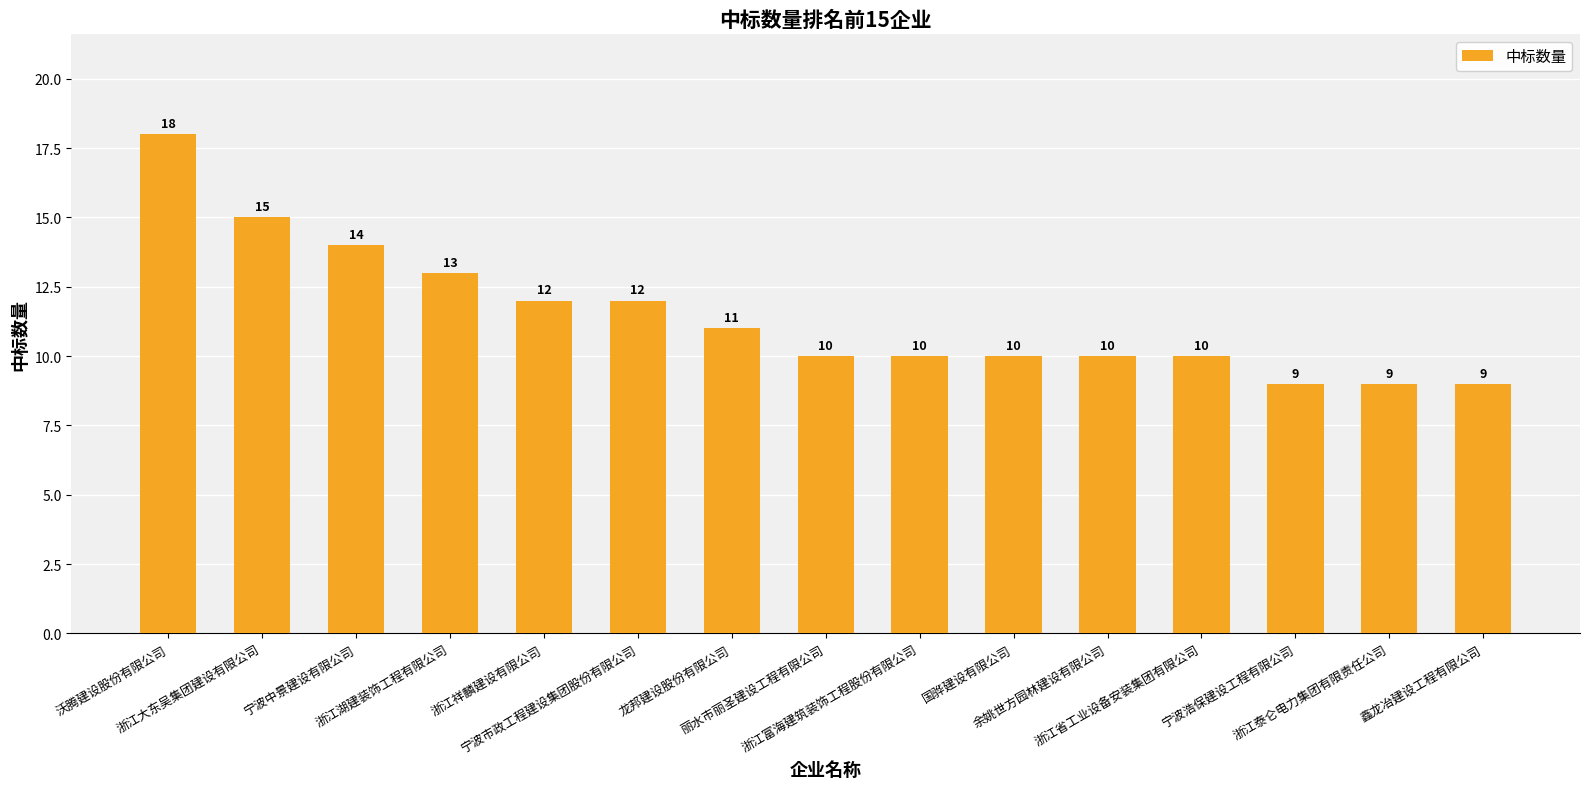

At which label is the value closest to 13?

浙江湖建装饰工程有限公司